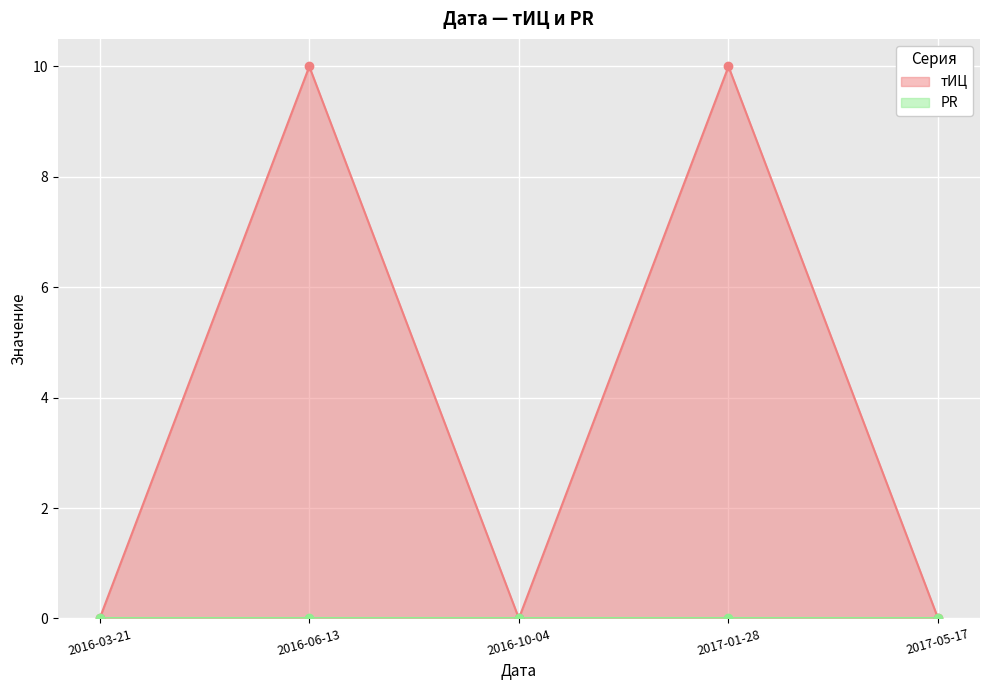

Reading left to right, list all the values displayed in this chart.

0	10	0	10	0